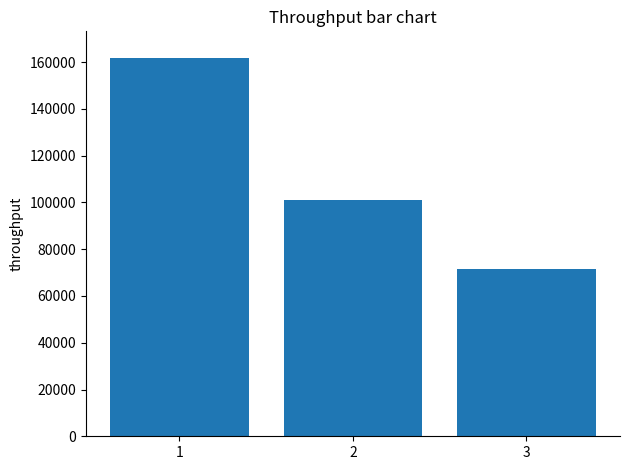

True or false: the data shows 71538.1 at 3.

True